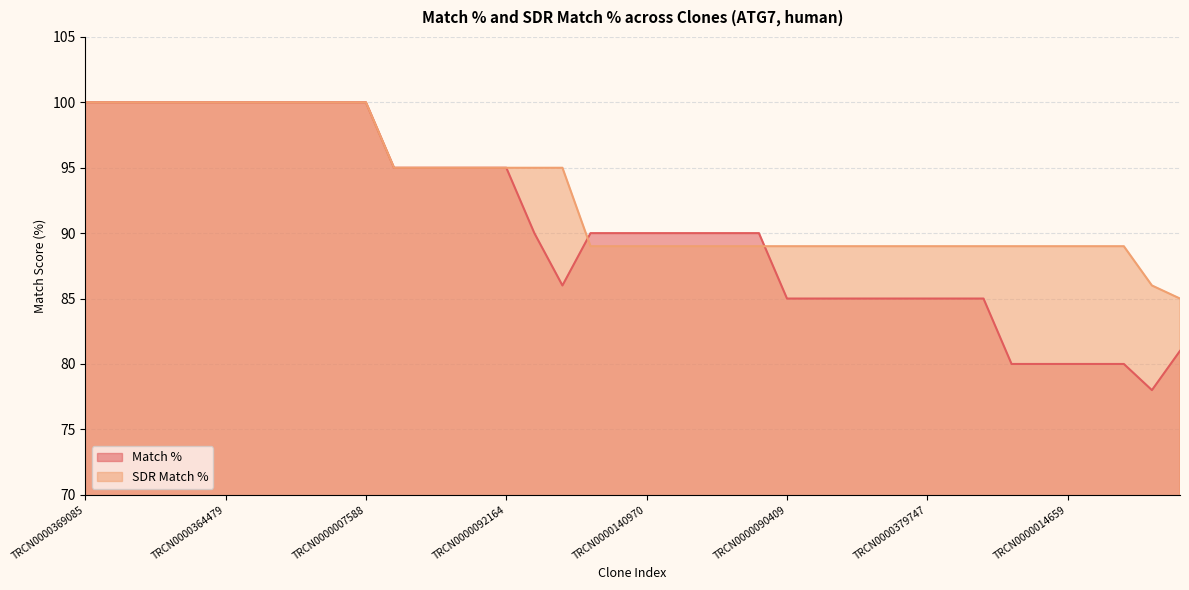

True or false: SDR Match % has a value of 60 at TRCN0000379747.

False